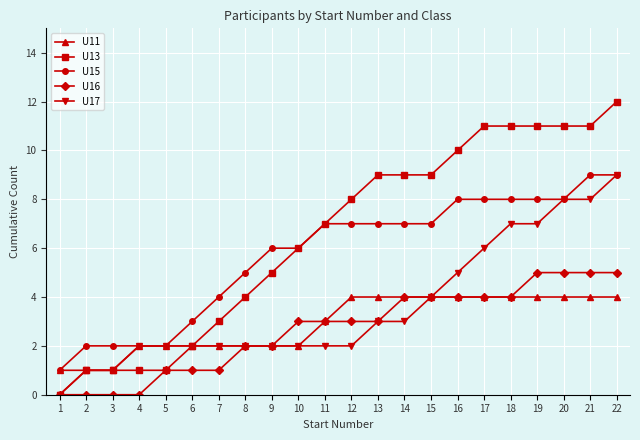

True or false: U15 and U16 intersect in this chart.

False